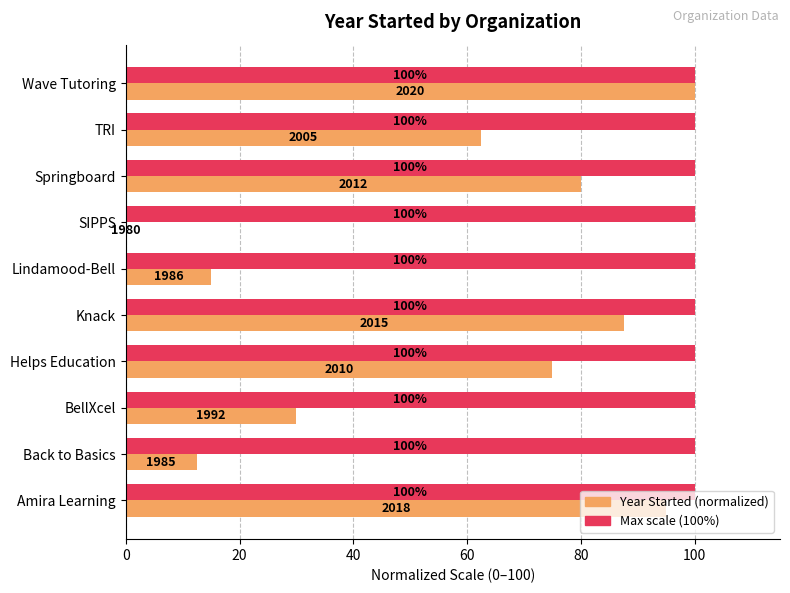

At which category is the sum across all series the highest?

Wave Tutoring